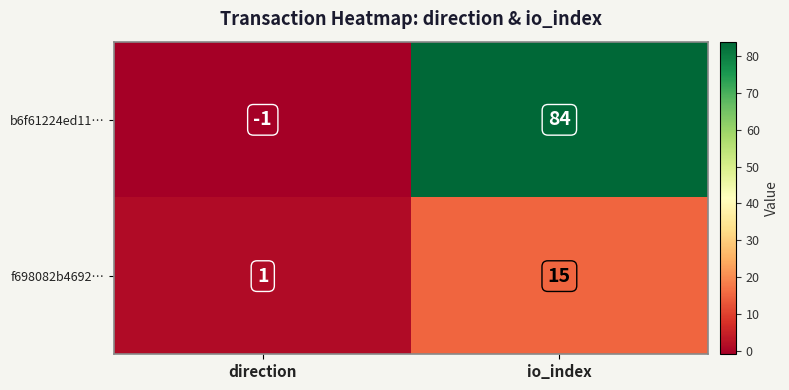

The value of f698082b4692… at io_index is 25. True or false?

False